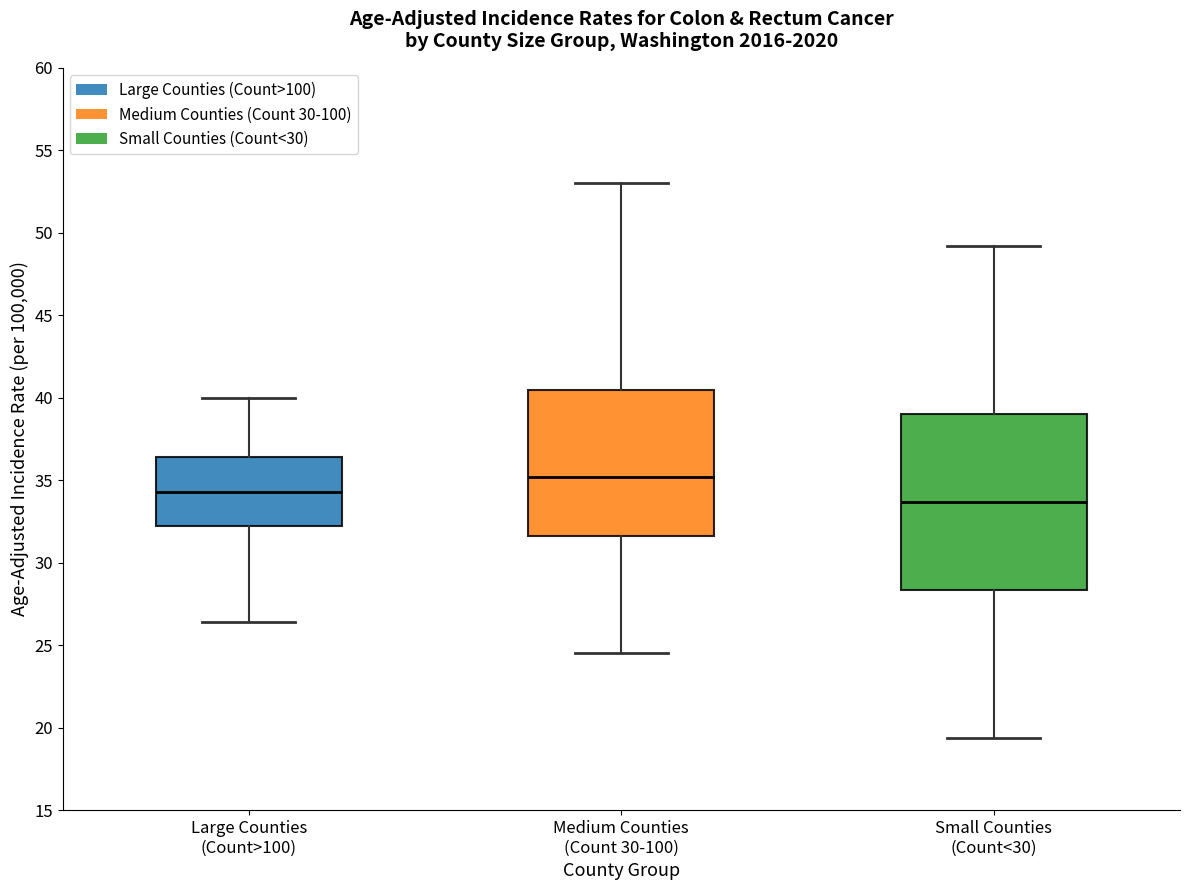

Which box is the tallest, from its lower edge to its upper edge?

Small Counties (Count<30)